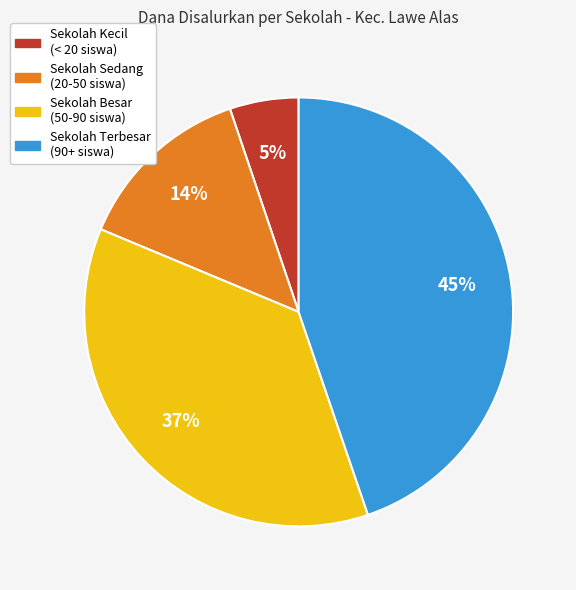

How many slices are in this pie chart?

4